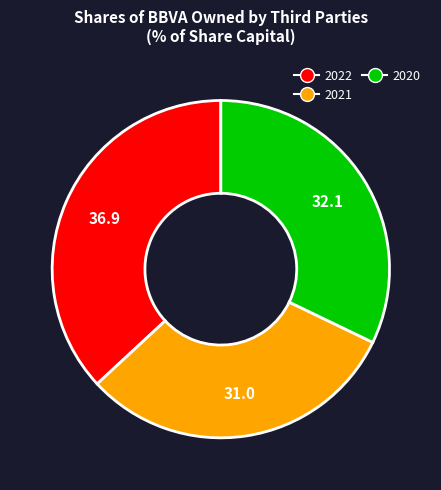

Is the sum of 2020 and 2022 greater than half?

Yes